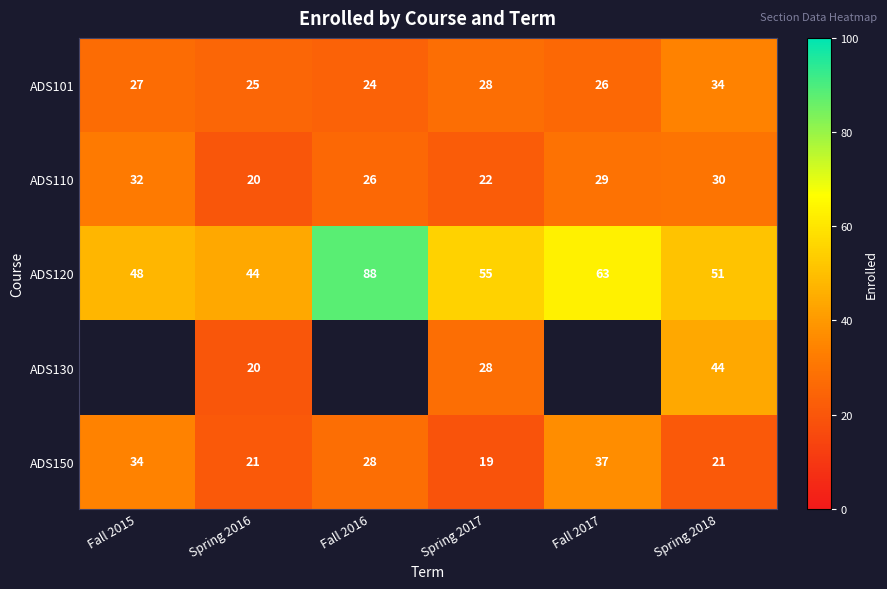

Where does the ADS110 series first go above 29?

Fall 2015